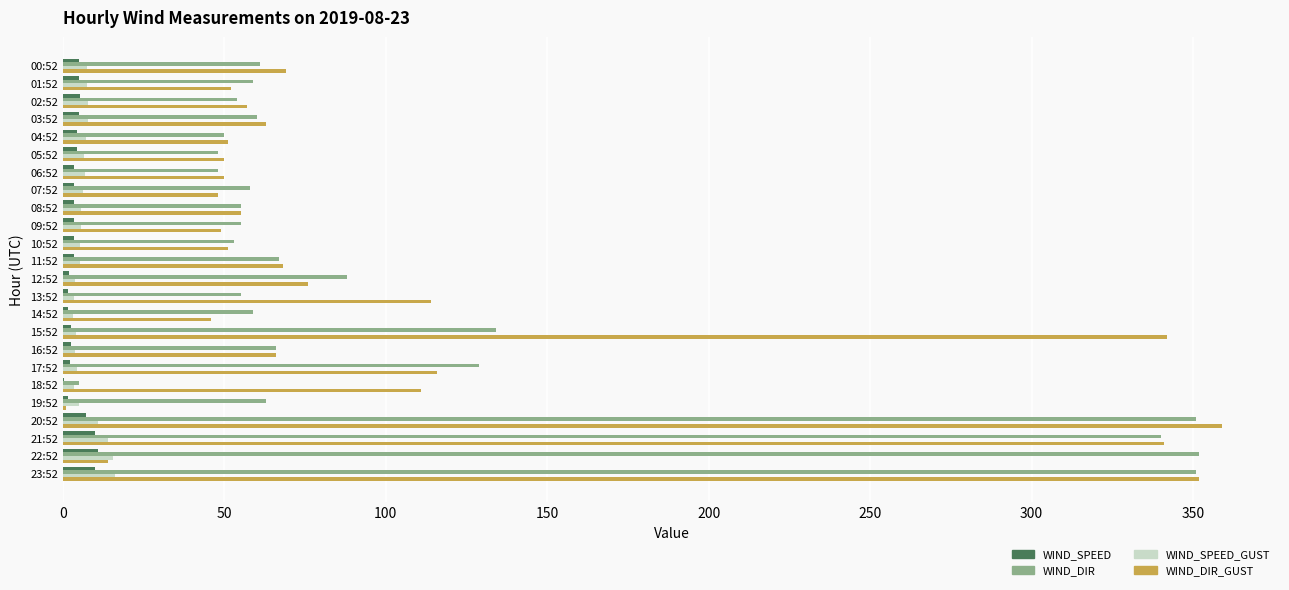

Which label corresponds to the largest value in the chart?

20:52